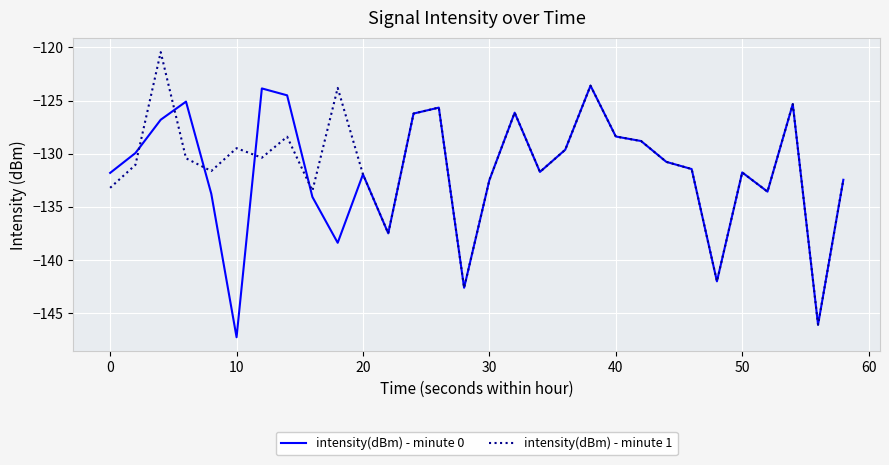

What is the lowest value of the intensity(dBm) - minute 1 series?

-146.1